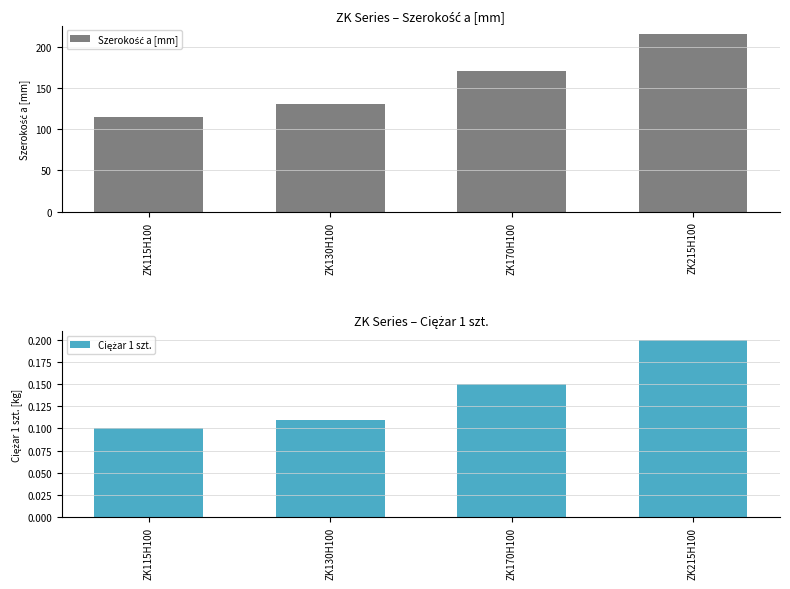

True or false: Ciężar 1 szt. has a value of 0.3 at ZK215H100.

False